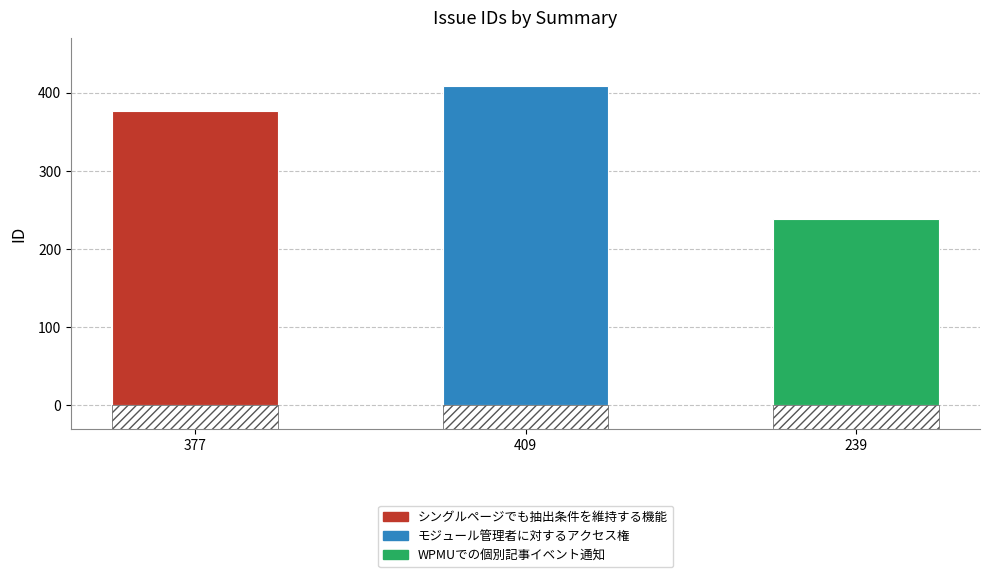

The value at 409 is 409. True or false?

True